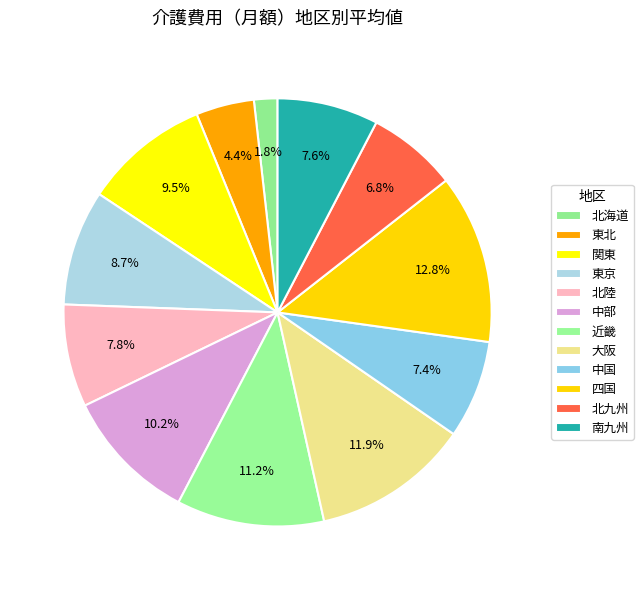

How many slices are in this pie chart?

12